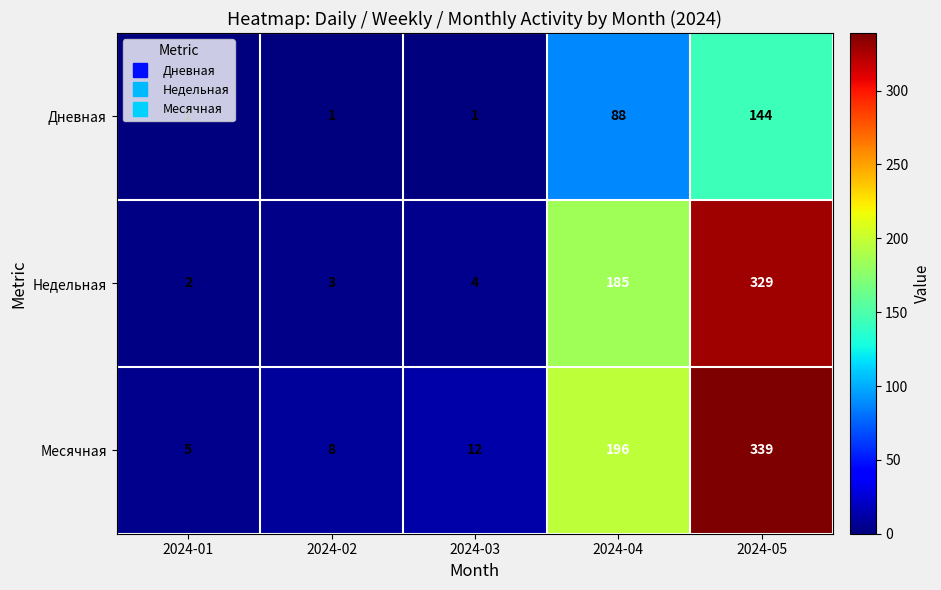

At which category is the sum across all series the highest?

2024-05